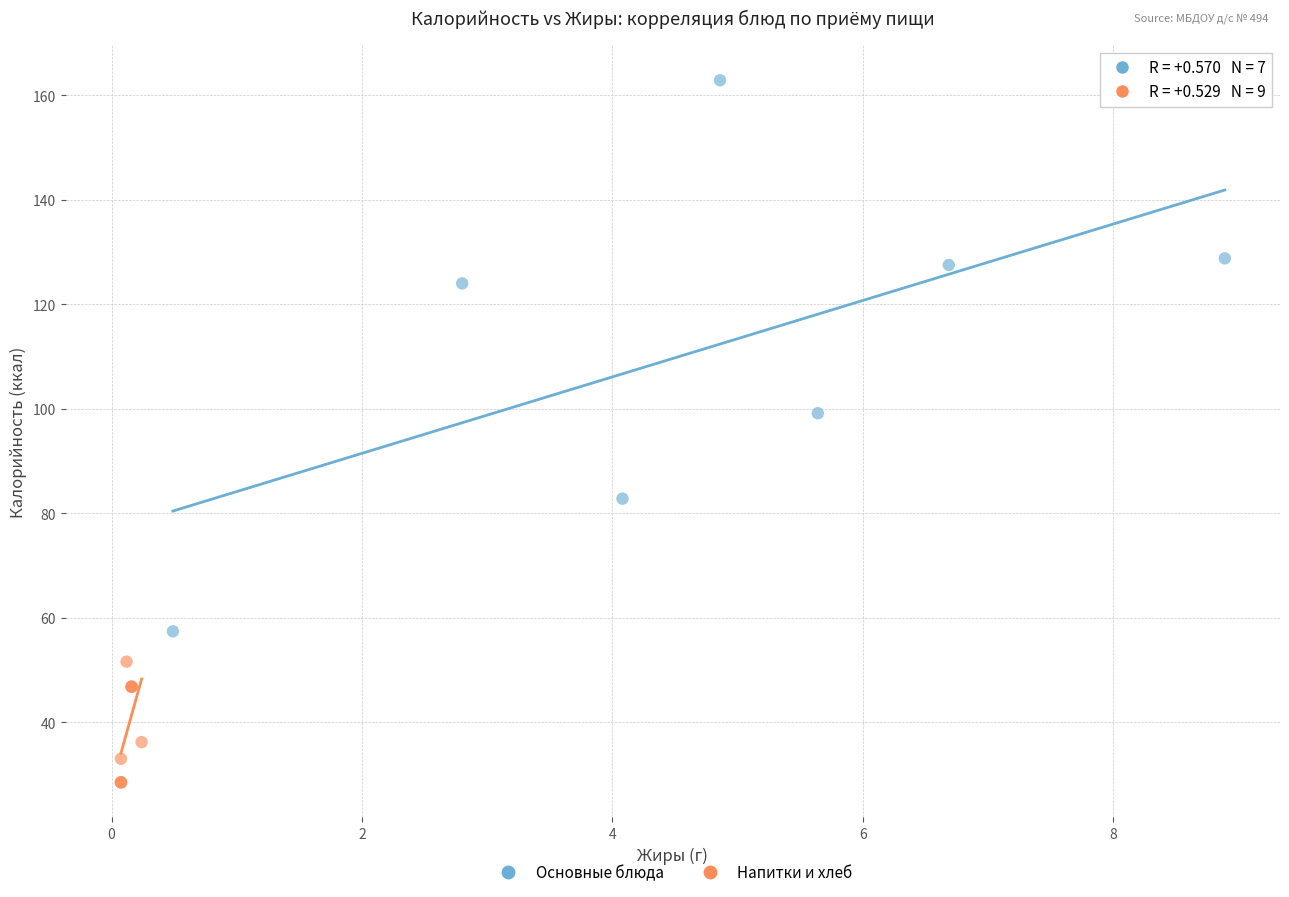

Which series contains the highest Y value?

Основные блюда